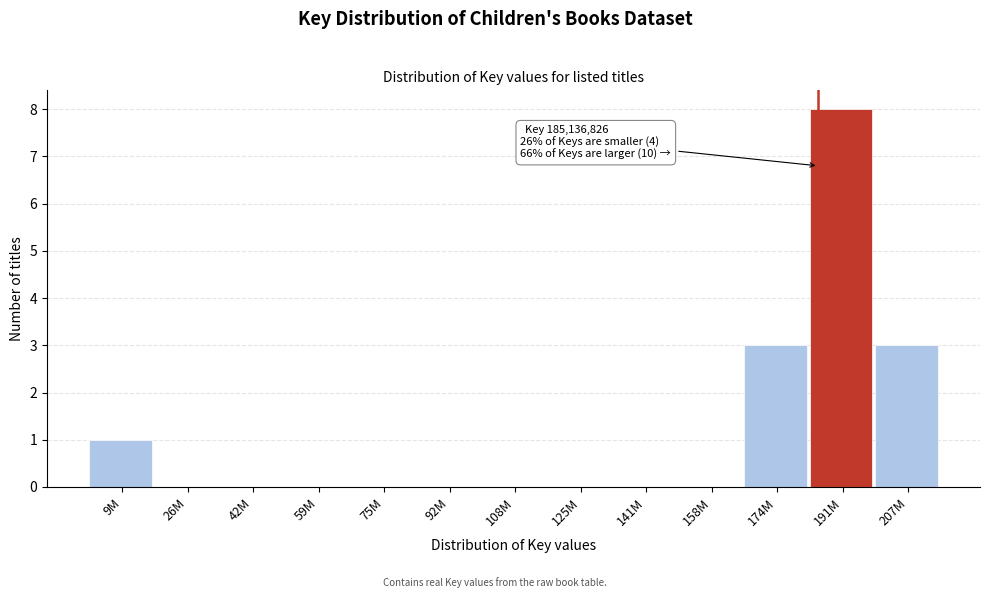

Reading right to left, what are all the values shown in this chart?

207M=3	191M=8	174M=3	158M=0	141M=0	125M=0	108M=0	92M=0	75M=0	59M=0	42M=0	26M=0	9M=1